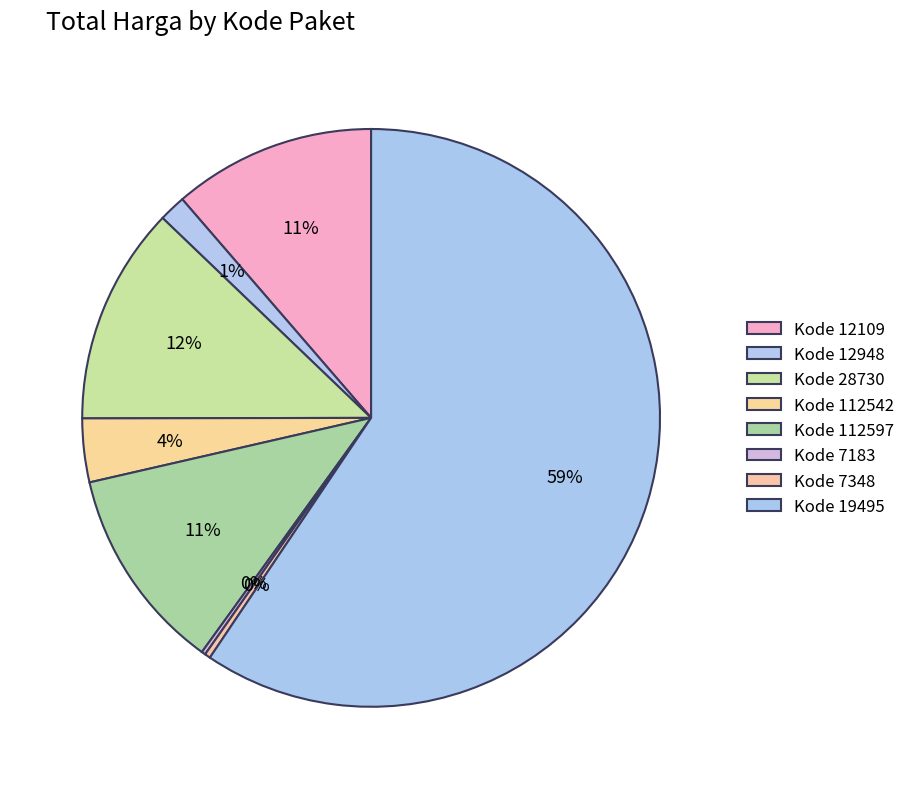

How many slices are in this pie chart?

8